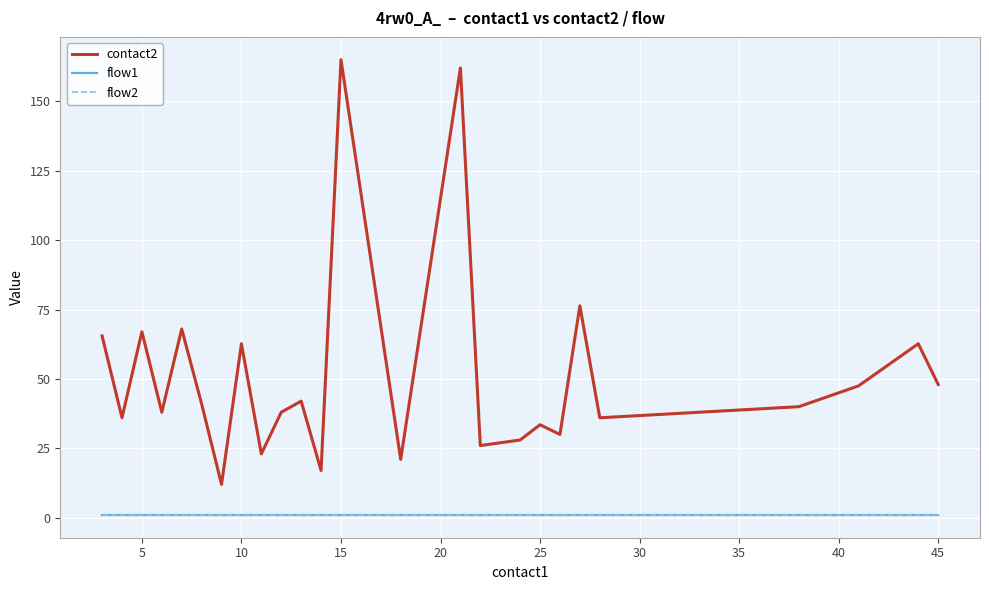

Does the chart have visible grid lines?

Yes